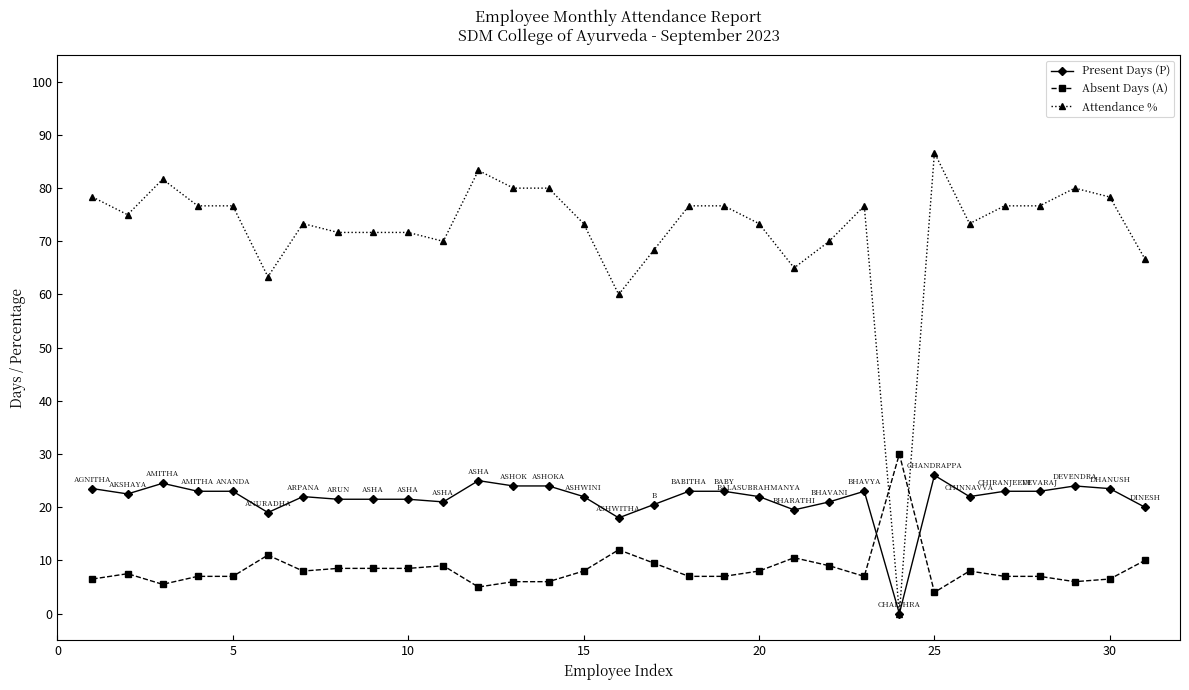

Rank the series by their average value, from highest to lowest.

Attendance %, Present Days (P), Absent Days (A)